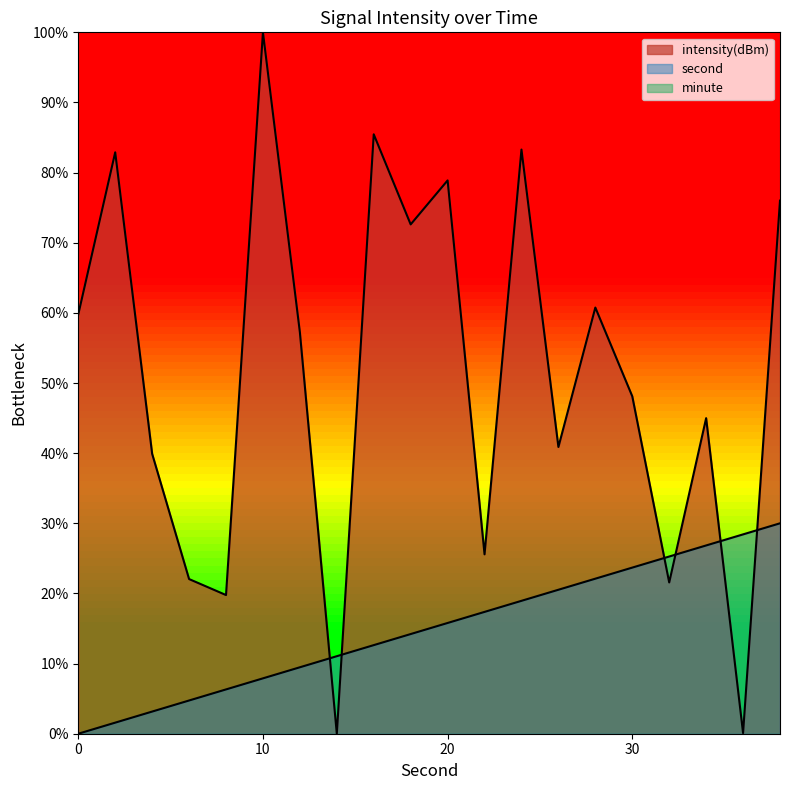

True or false: second has more than 1 points higher than both neighbors.

False